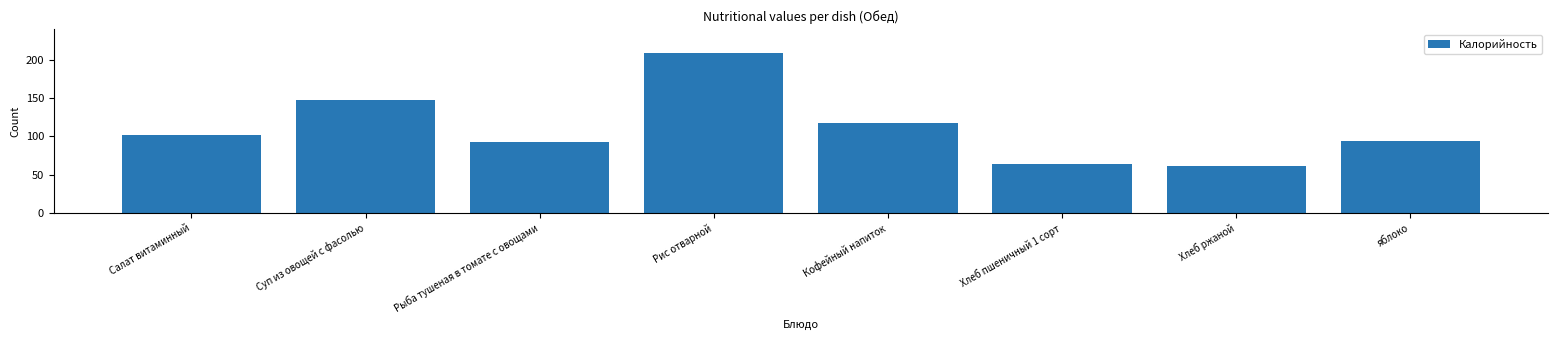

Reading right to left, extract all data points from this chart.

94.0	61.2	64.0	117.3	209.0	92.4	147.0	102.0